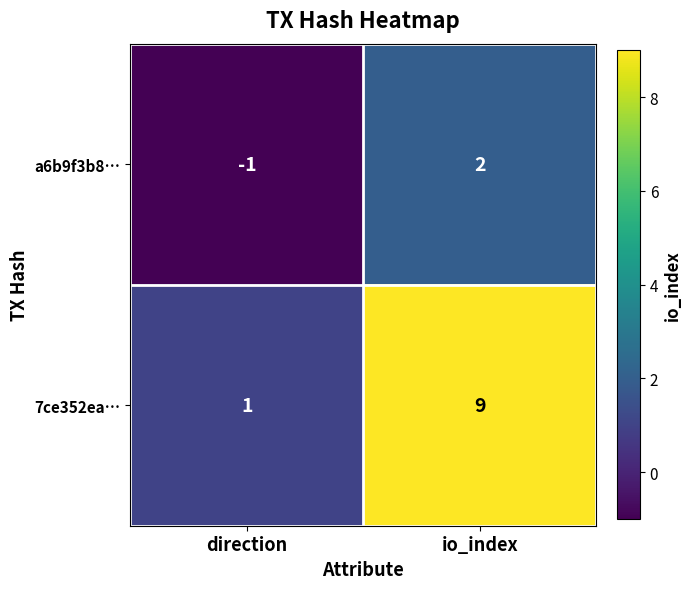

What is the highest value of the 7ce352ea… series?

9